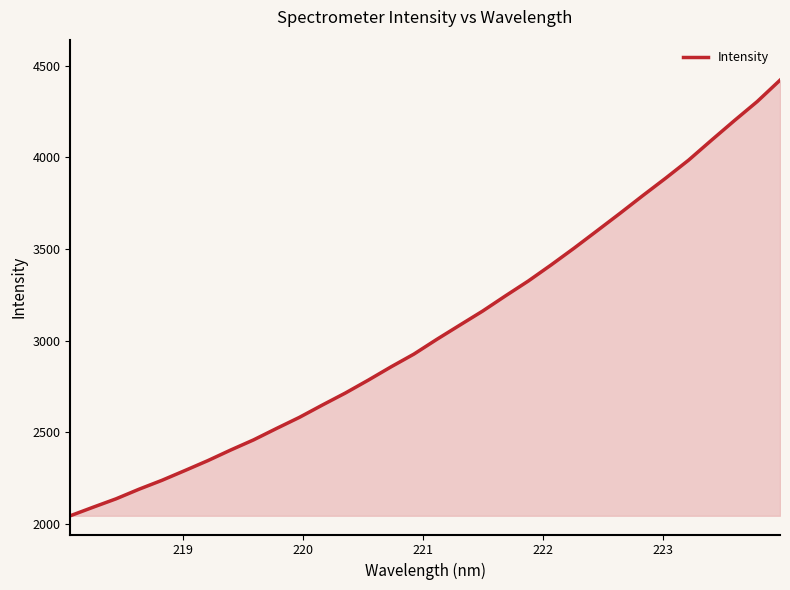

How many lines are shown in the chart?

1